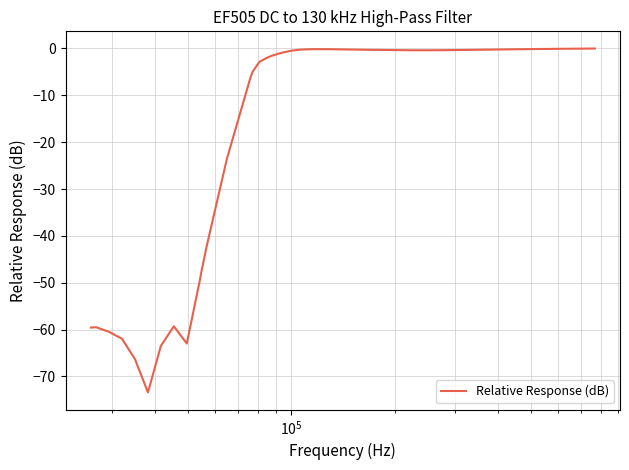

What is the minimum value shown in the chart?

-73.4